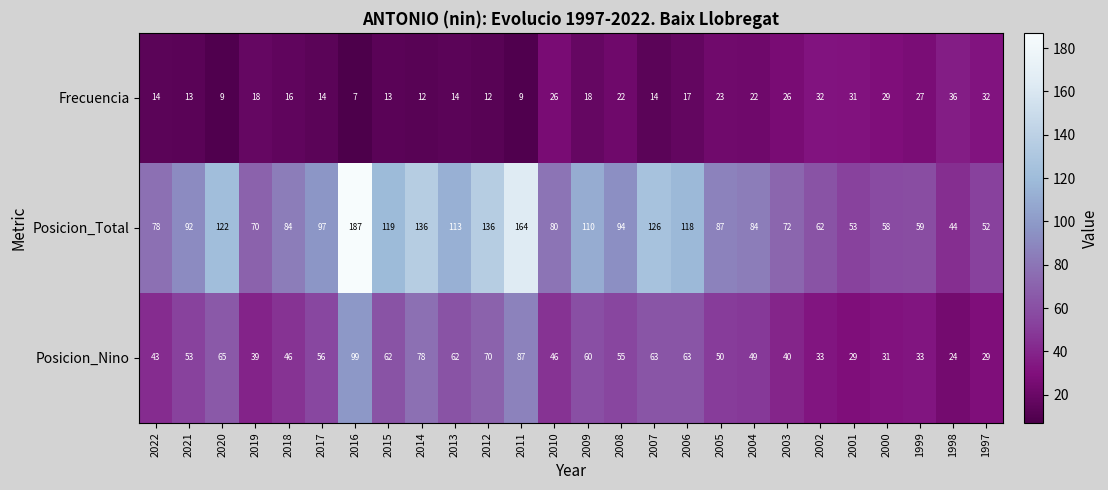

How many values in the Posicion_Total series are below 92?

13